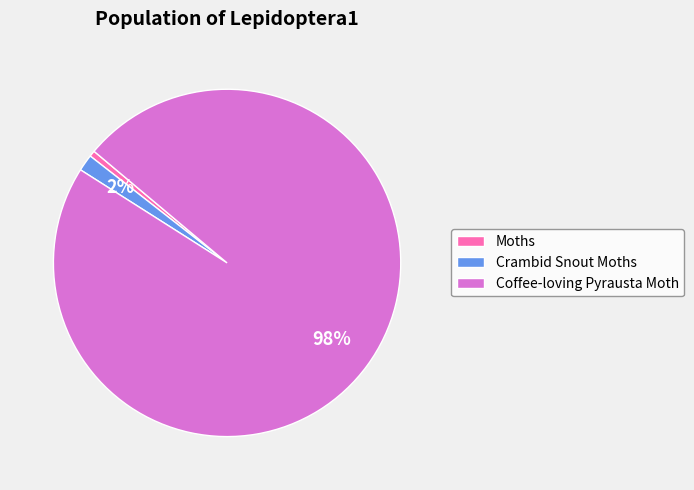

Combined, do Crambid Snout Moths and Coffee-loving Pyrausta Moth account for over 50%?

Yes